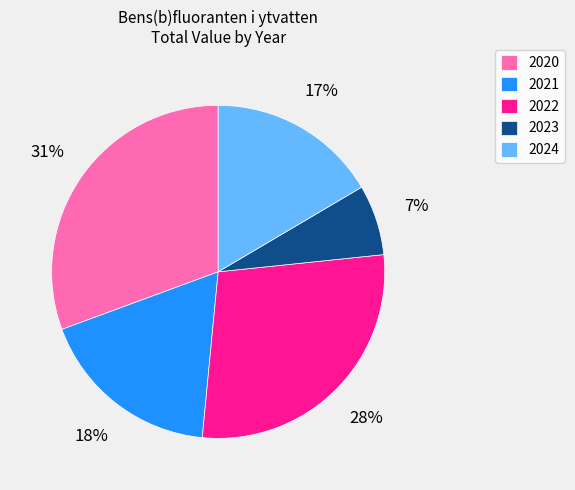

Do 2023 and 2021 together represent more than half of the pie?

No